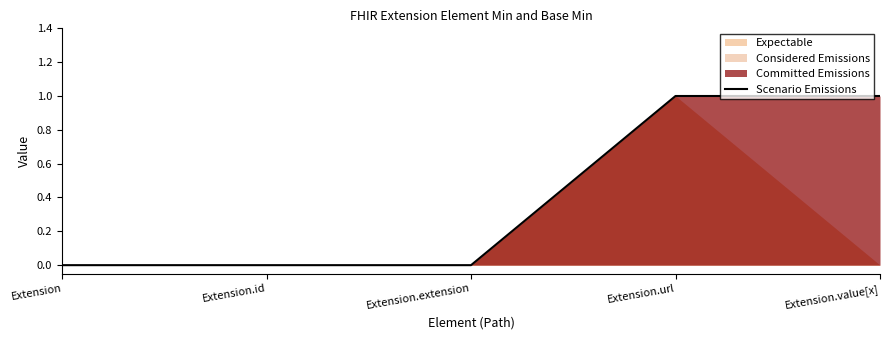

Count the values in the range 0 to 1.

5